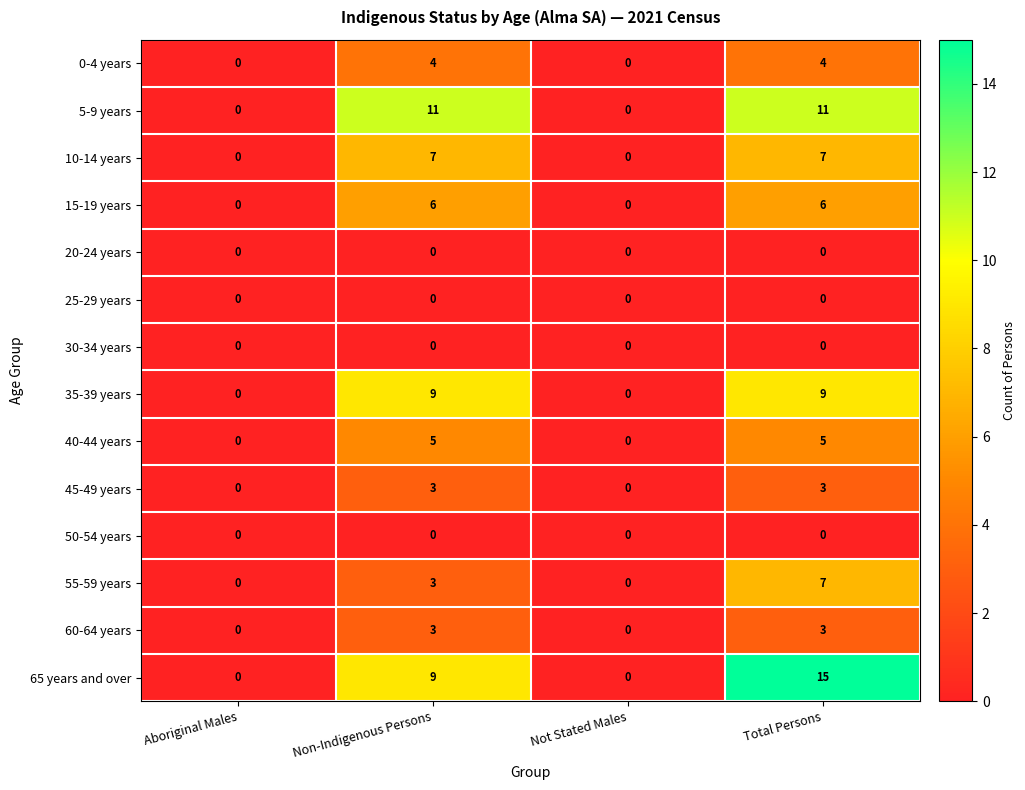

Is it true that 40-44 years equals 5 at Total Persons?

True